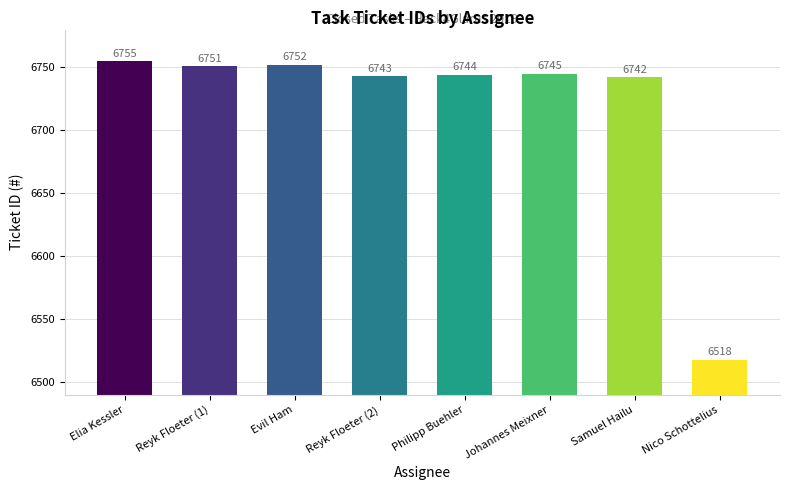

The chart shows a value of 6755 at Elia Kessler. True or false?

True